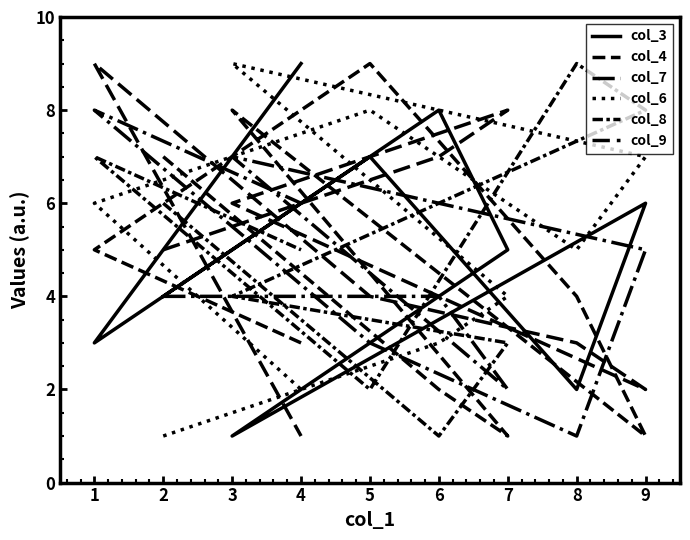

Which series ends up on top after the final intersection of col_4 and col_9?

col_4